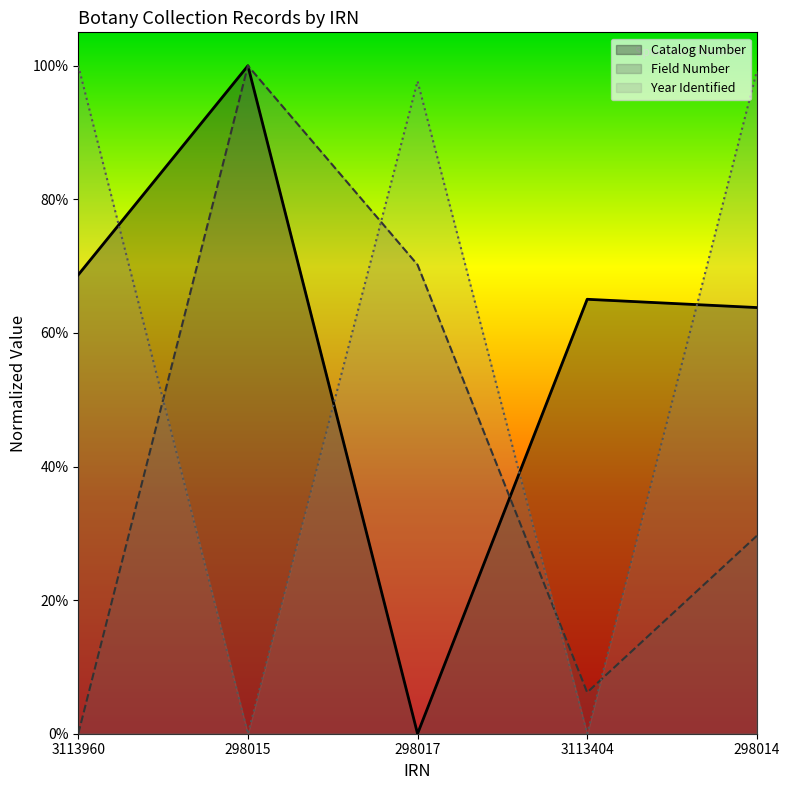

What is the value of the Field Number point at the 2nd from the left?

1.0